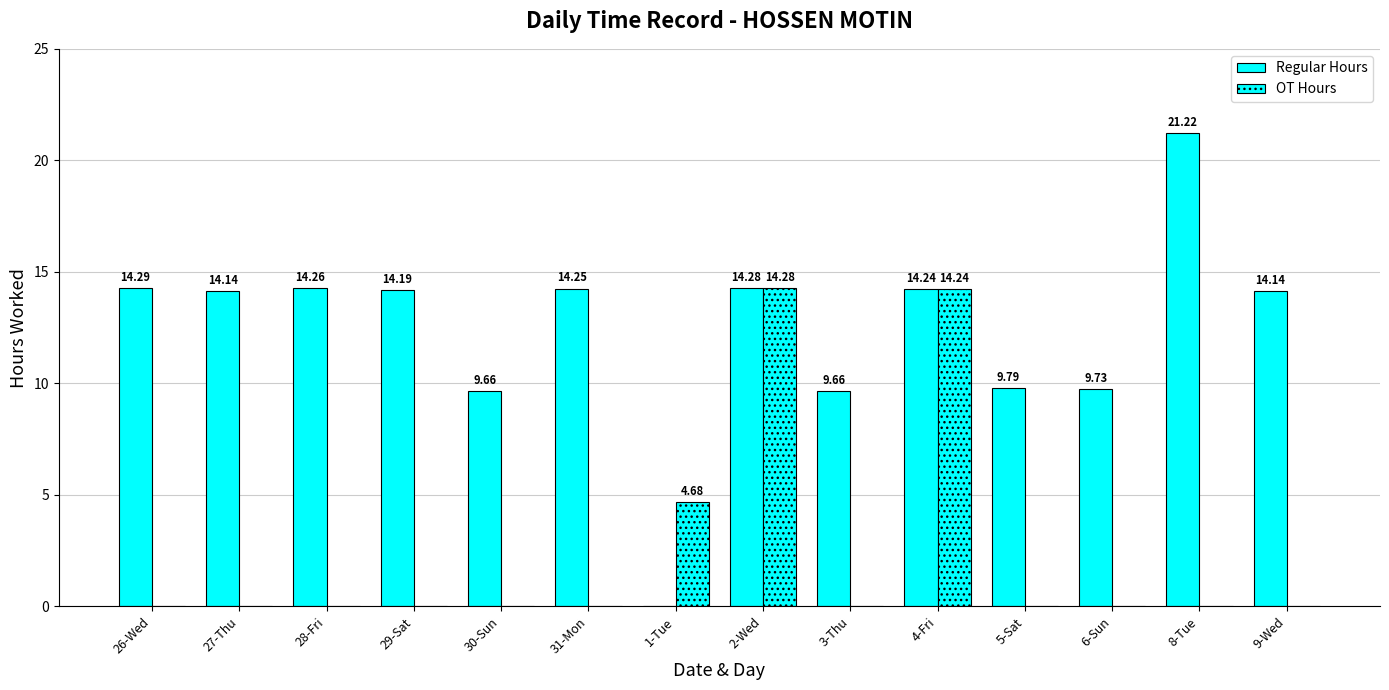

What is the difference between the highest and lowest values at 5-Sat?

9.8